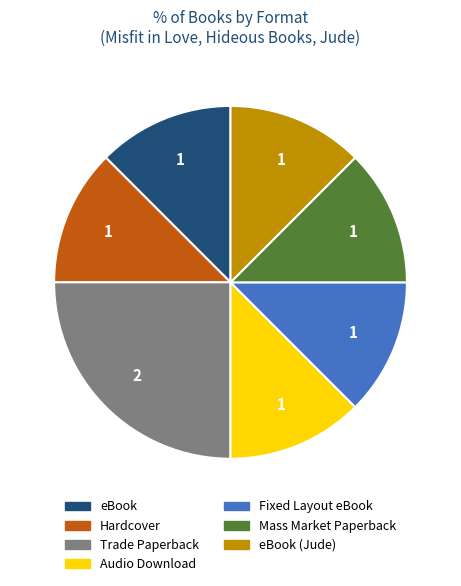

Is there a majority slice in this chart?

No